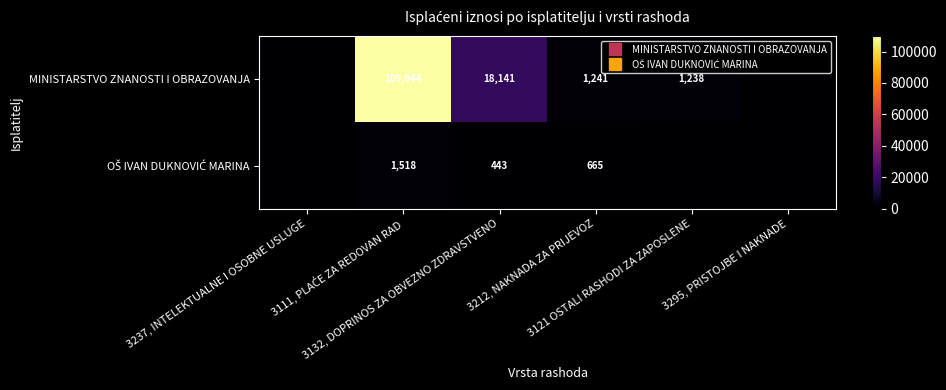

Is the value of MINISTARSTVO ZNANOSTI I OBRAZOVANJA at 3295, PRISTOJBE I NAKNADE greater than the value of OŠ IVAN DUKNOVIĆ MARINA at 3132, DOPRINOS ZA OBVEZNO ZDRAVSTVENO?

No